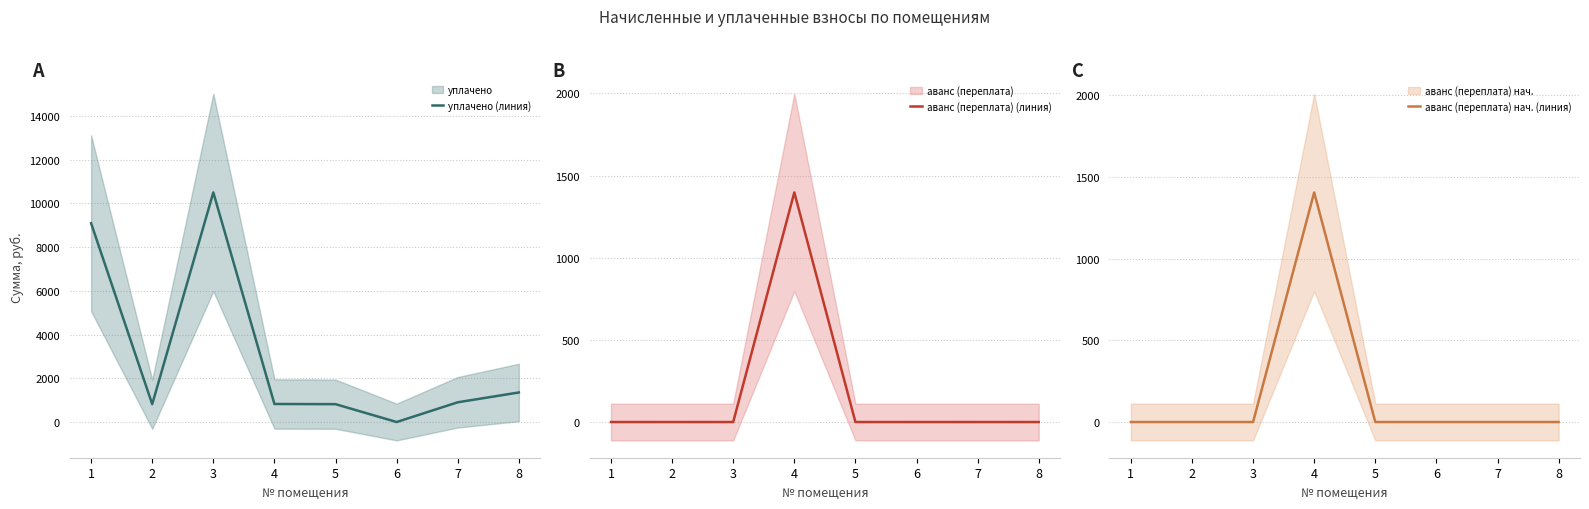

At which category does аванс (переплата) нач. (линия) reach its first local peak?

4